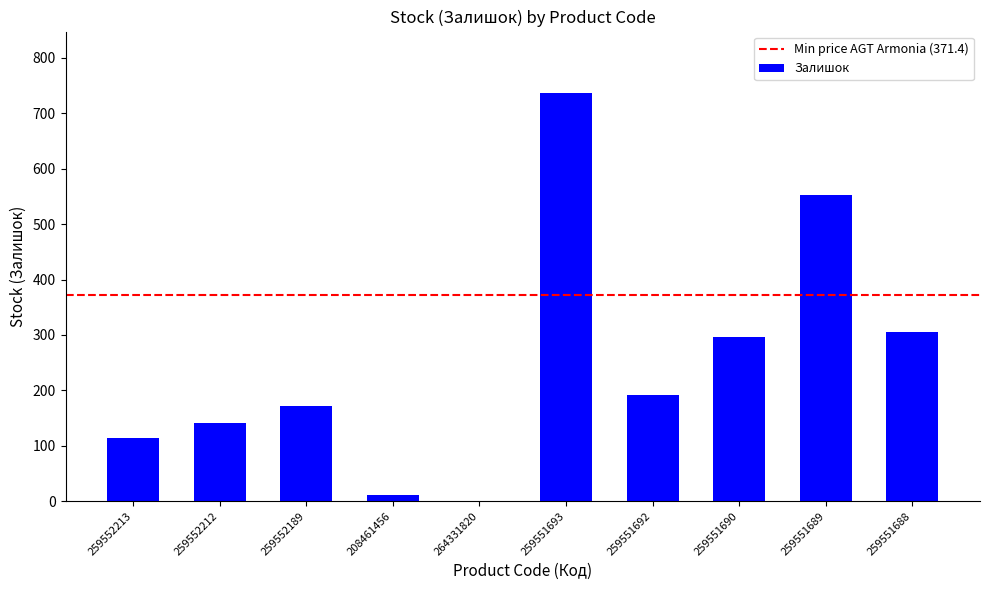

Reading left to right, list all the values displayed in this chart.

259552213=115	259552212=141	259552189=171	208461456=11	264331820=1	259551693=737	259551692=191	259551690=296	259551689=552	259551688=305